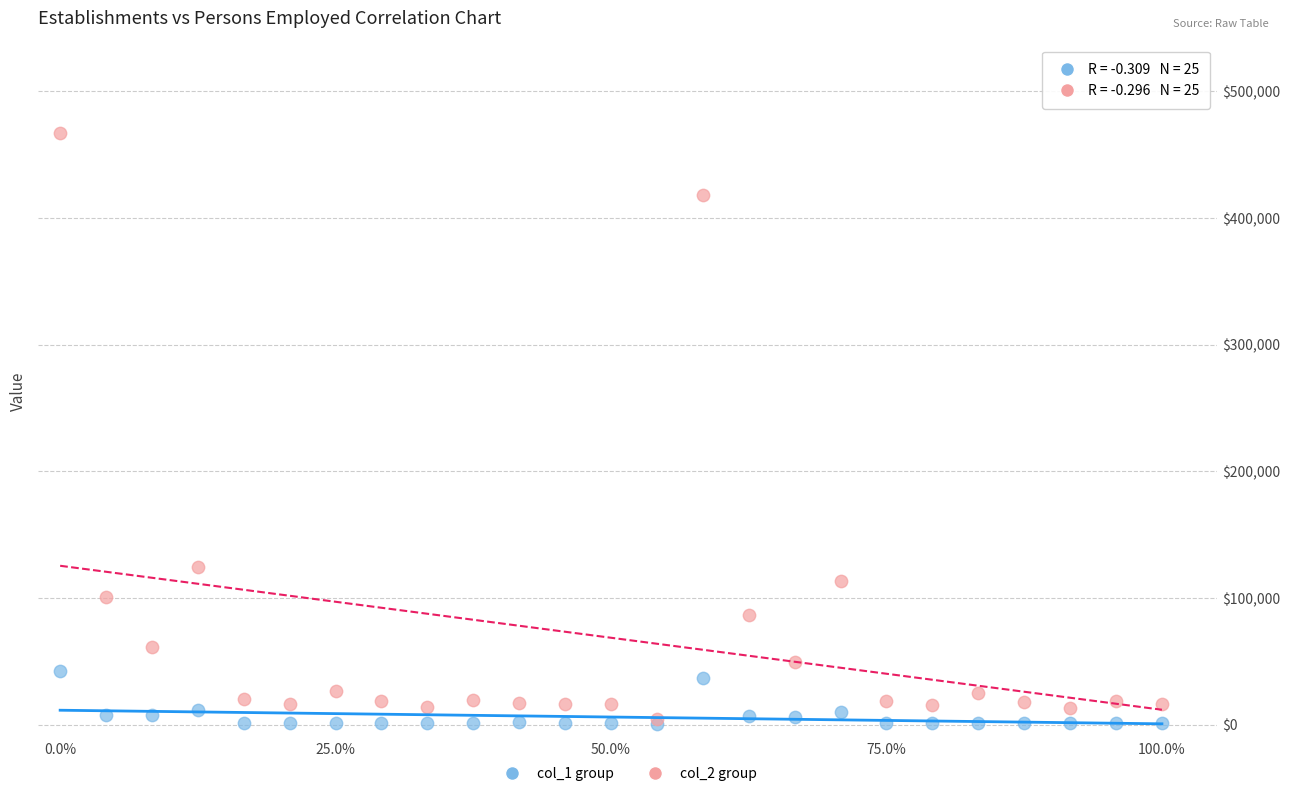

Which series contains the highest Y value?

col_2 group